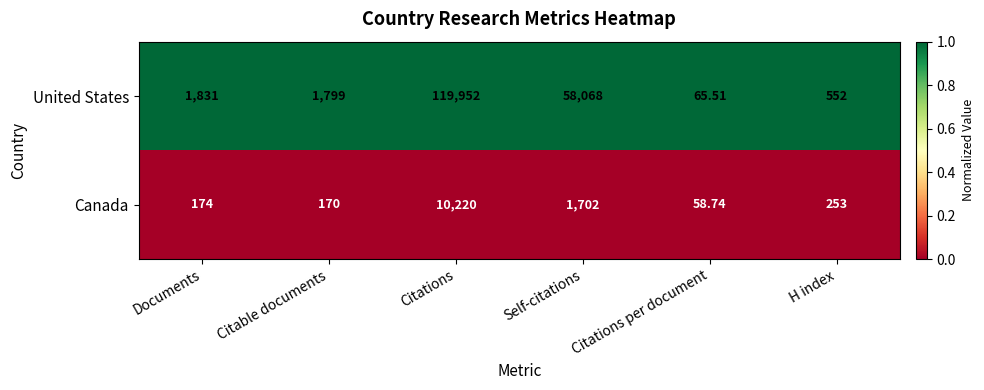

Which series has the largest total across all categories?

United States